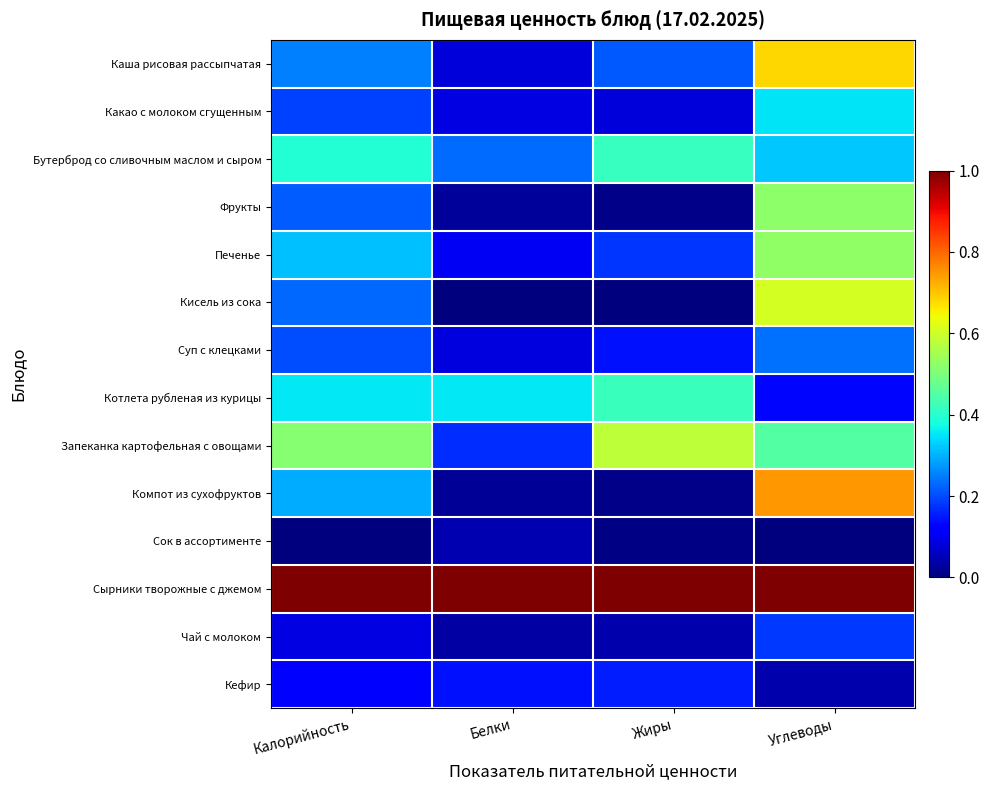

Reading right to left, what are all the values shown in this chart?

Каша рисовая рассыпчатая: Углеводы=0.7	Жиры=0.2	Белки=0.1	Калорийность=0.3
Какао с молоком сгущенным: Углеводы=0.3	Жиры=0.1	Белки=0.1	Калорийность=0.2
Бутерброд со сливочным маслом и сыром: Углеводы=0.3	Жиры=0.4	Белки=0.2	Калорийность=0.4
Фрукты: Углеводы=0.5	Жиры=0.0	Белки=0.0	Калорийность=0.2
Печенье: Углеводы=0.5	Жиры=0.2	Белки=0.1	Калорийность=0.3
Кисель из сока: Углеводы=0.6	Жиры=0.0	Белки=0.0	Калорийность=0.2
Суп с клецками: Углеводы=0.2	Жиры=0.1	Белки=0.1	Калорийность=0.2
Котлета рубленая из курицы: Углеводы=0.1	Жиры=0.4	Белки=0.4	Калорийность=0.4
Запеканка картофельная с овощами: Углеводы=0.5	Жиры=0.6	Белки=0.2	Калорийность=0.5
Компот из сухофруктов: Углеводы=0.7	Жиры=0.0	Белки=0.0	Калорийность=0.3
Сок в ассортименте: Углеводы=0.0	Жиры=0.0	Белки=0.0	Калорийность=0.0
Сырники творожные с джемом: Углеводы=1.0	Жиры=1.0	Белки=1.0	Калорийность=1.0
Чай с молоком: Углеводы=0.2	Жиры=0.0	Белки=0.0	Калорийность=0.1
Кефир: Углеводы=0.0	Жиры=0.2	Белки=0.1	Калорийность=0.1